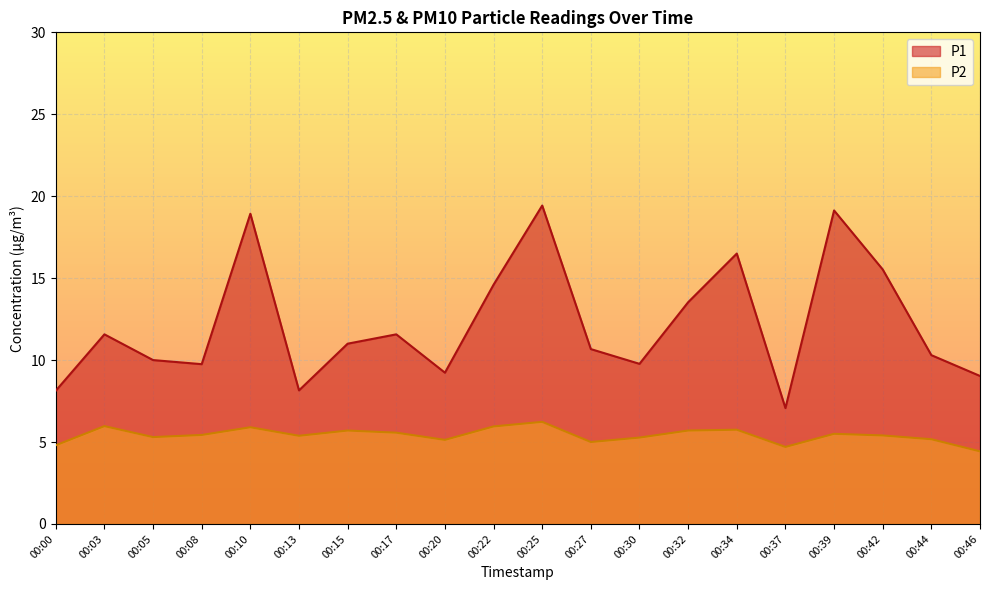

Which series has the largest total across all categories?

P1